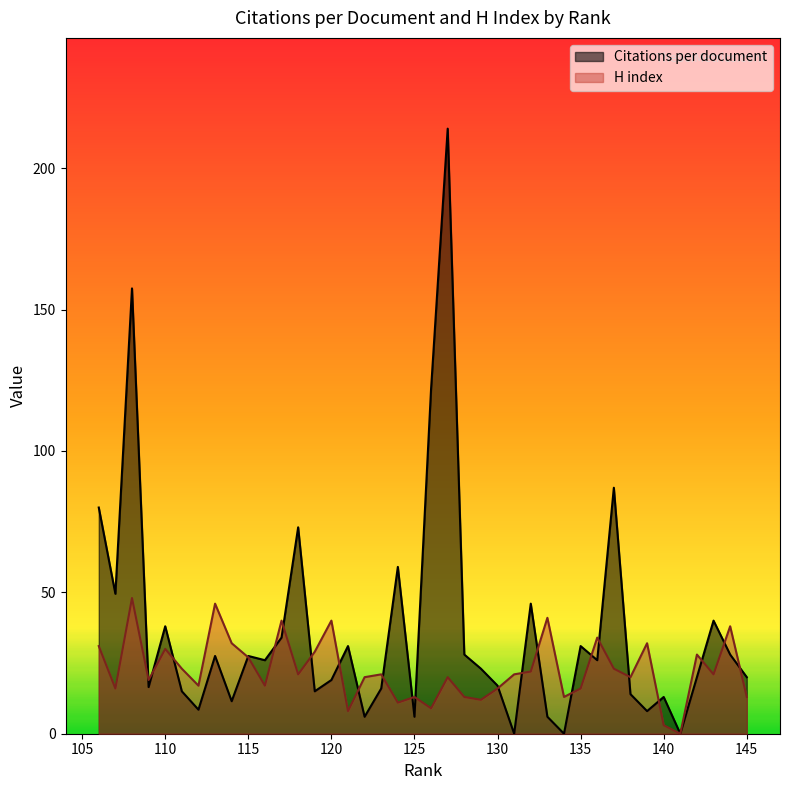

What is the total value across all series at 109?

35.5